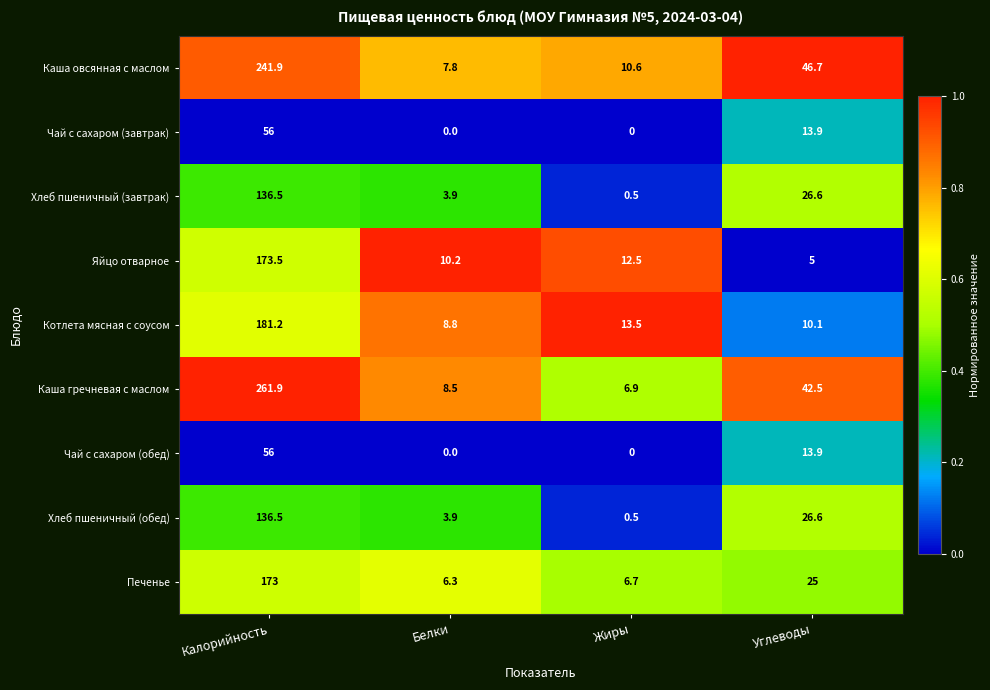

Which series has the largest range (max minus min)?

Каша гречневая с маслом